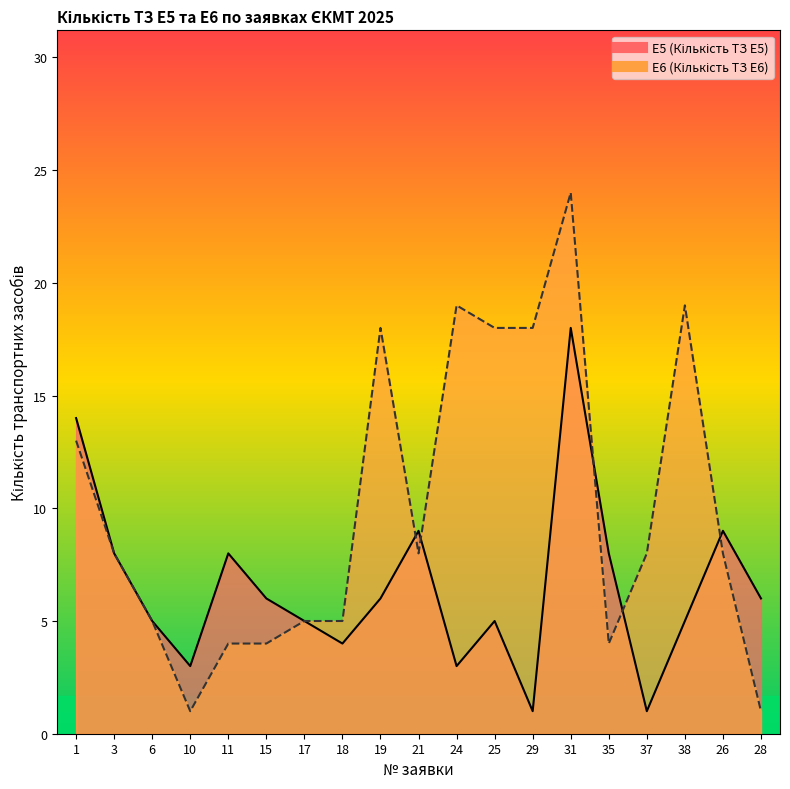

What is the approximate value of E6 (Кількість ТЗ E6) at 17?

5